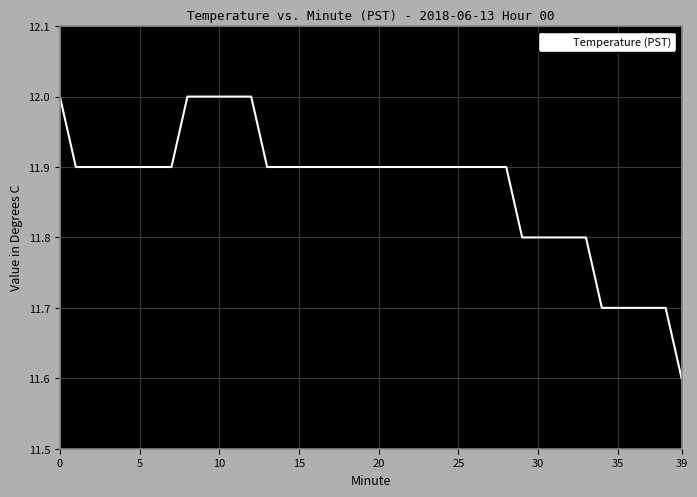

How many lines are shown in the chart?

1